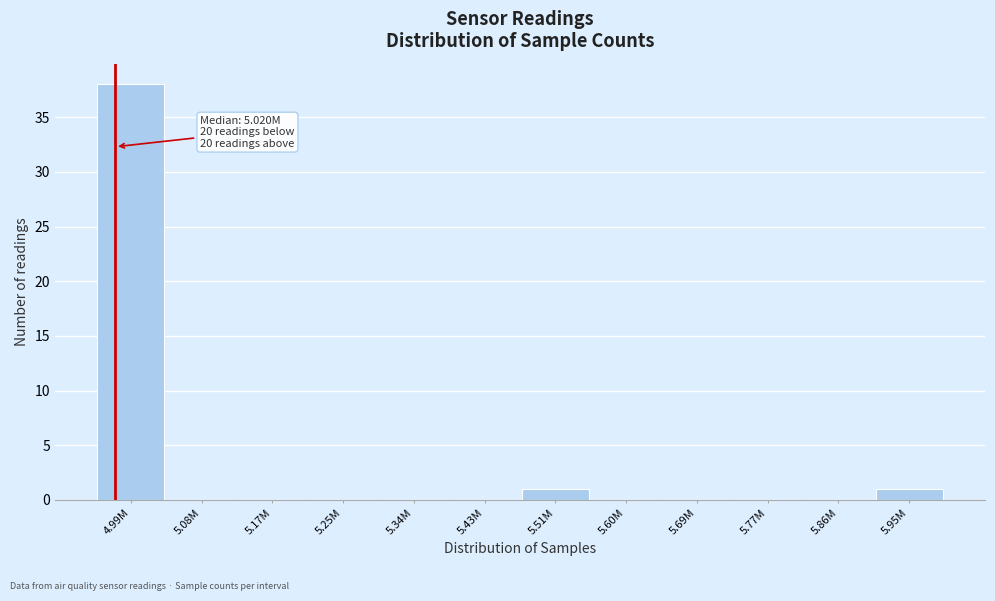

Reading right to left, list all the values displayed in this chart.

5.95M=1	5.86M=0	5.77M=0	5.69M=0	5.60M=0	5.51M=1	5.43M=0	5.34M=0	5.25M=0	5.17M=0	5.08M=0	4.99M=38